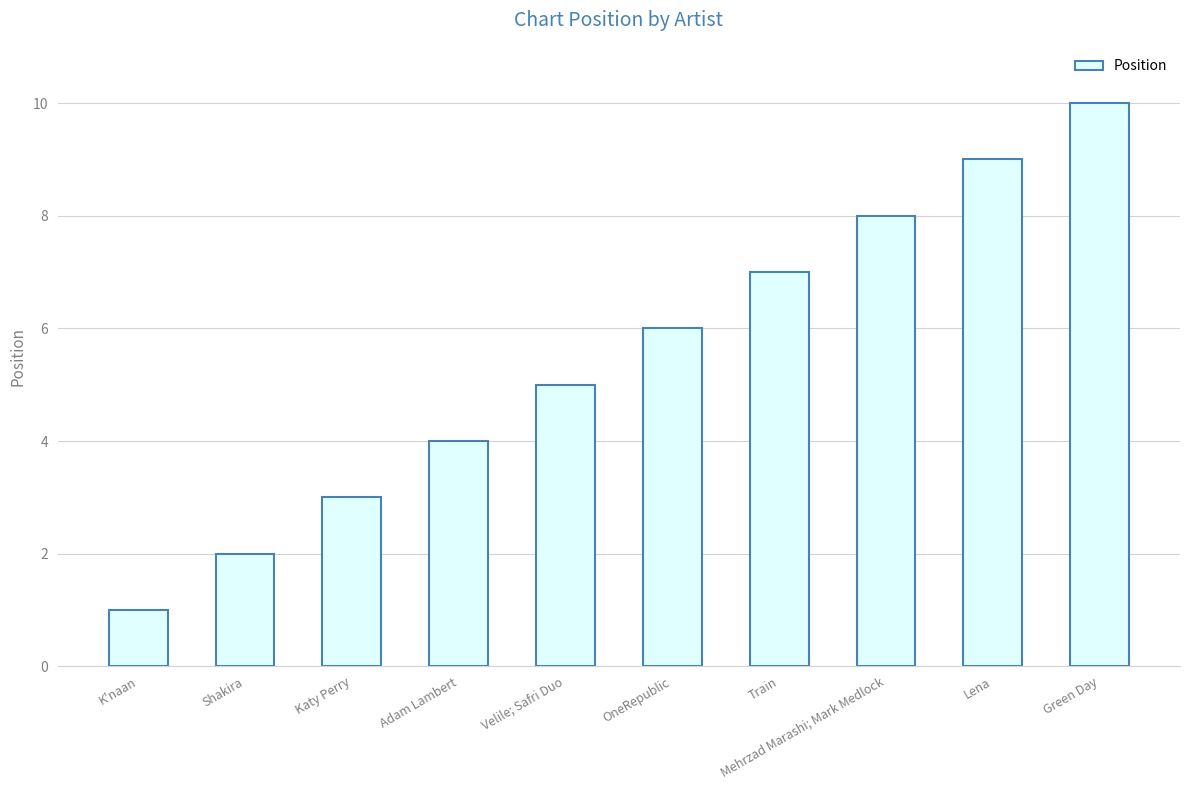

What position from the left is Velile; Safri Duo?

5